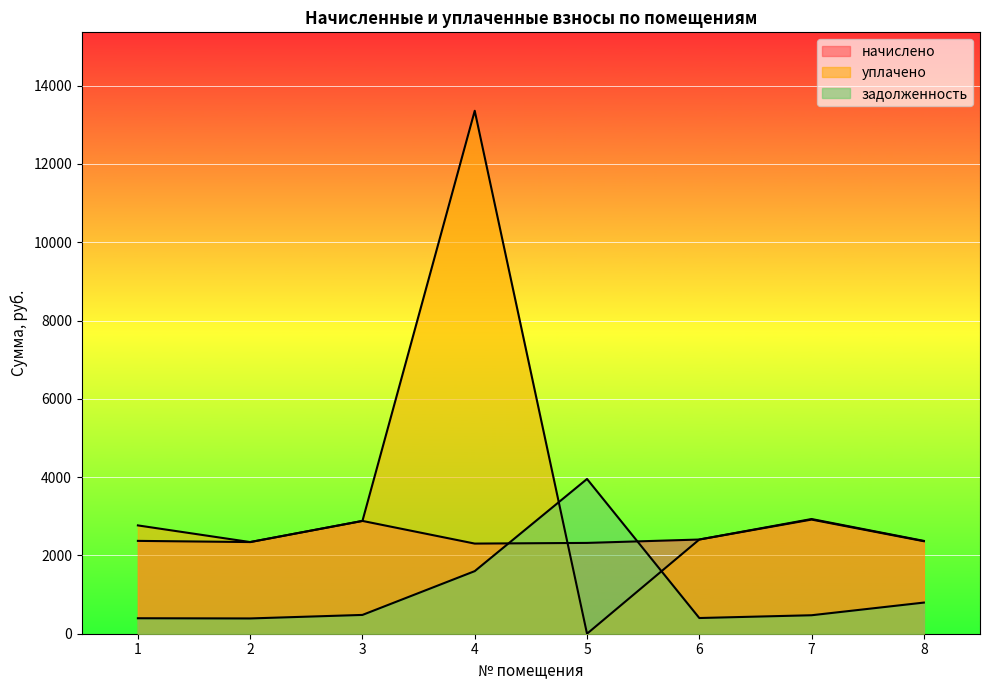

Reading left to right, transcribe all the data shown in this chart.

начислено: 1=2371.7	2=2341.4	3=2881.4	4=2302.6	5=2319.8	6=2406.2	7=2916.0	8=2363.0
уплачено: 1=2767.0	2=2341.4	3=2881.4	4=13358.6	5=0.0	6=2406.2	7=2930.0	8=2371.4
задолженность: 1=395.3	2=390.2	3=480.2	4=1598.7	5=3953.0	6=401.0	7=472.0	8=795.4